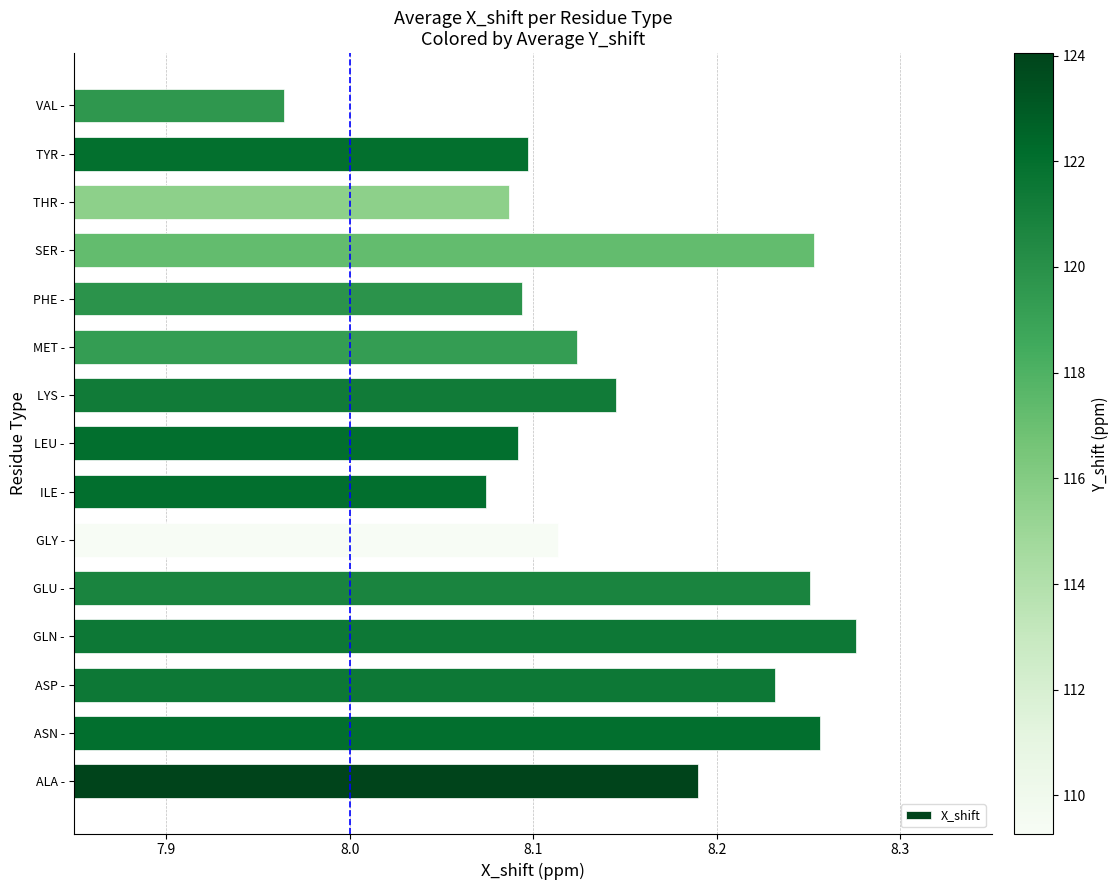

What is the difference between the maximum and minimum values?

0.3